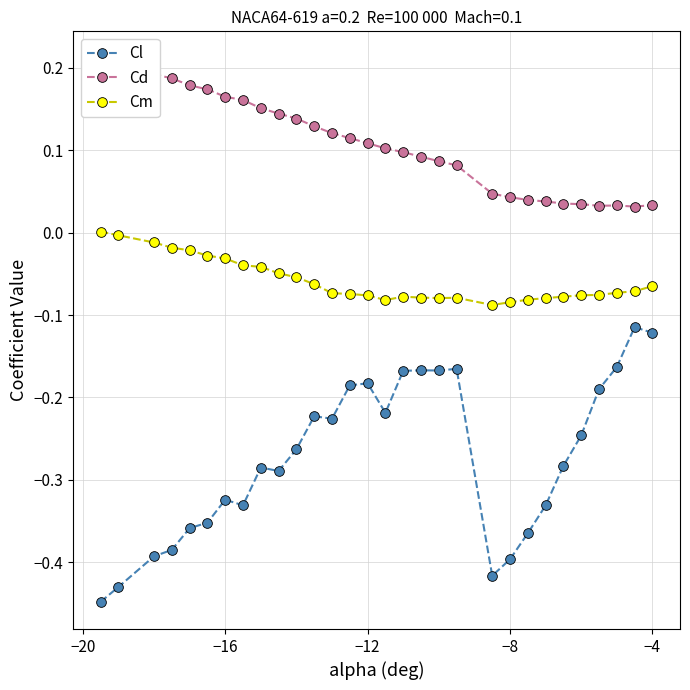

True or false: Cl has more than 2 interior local peaks.

True